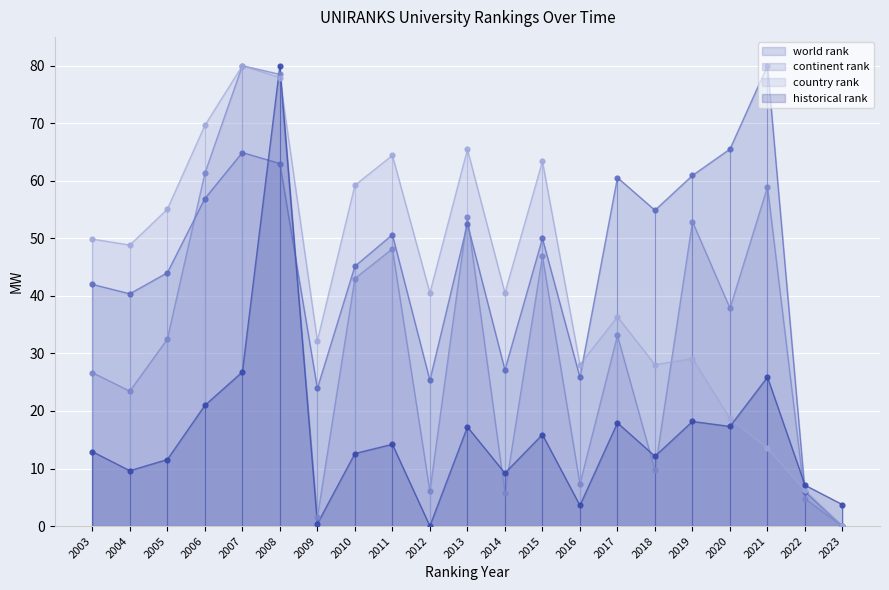

Is the value of historical rank at 2014 greater than the value of continent rank at 2007?

No